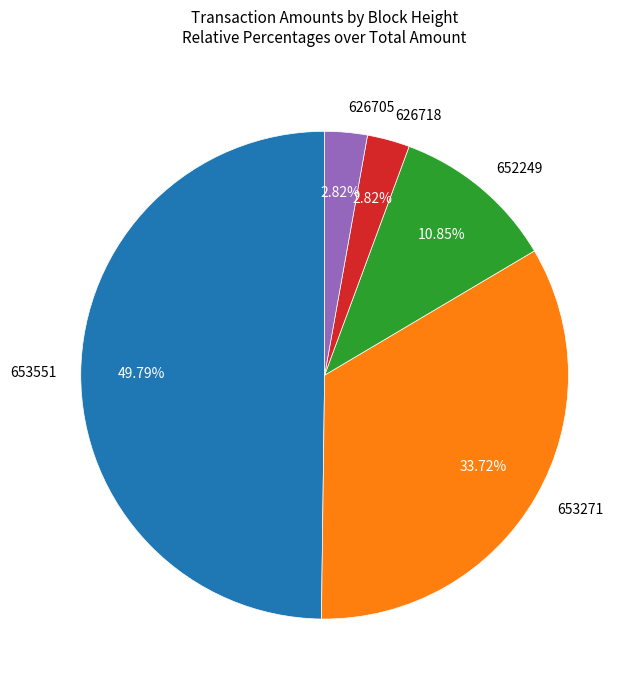

Does 652249 represent more than half of the total?

No